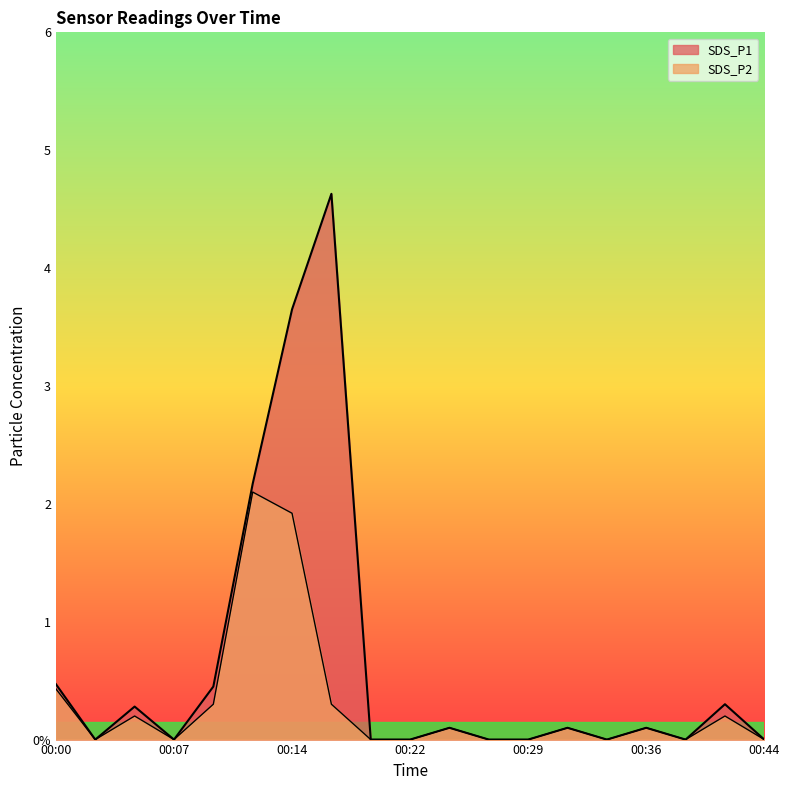

How many positive values does the SDS_P1 series have?

10